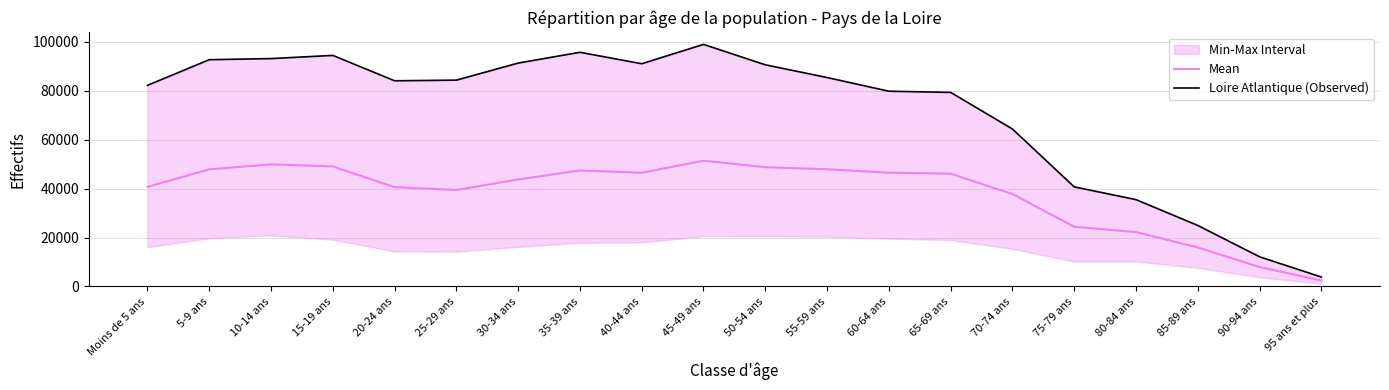

How many lines are shown in the chart?

2